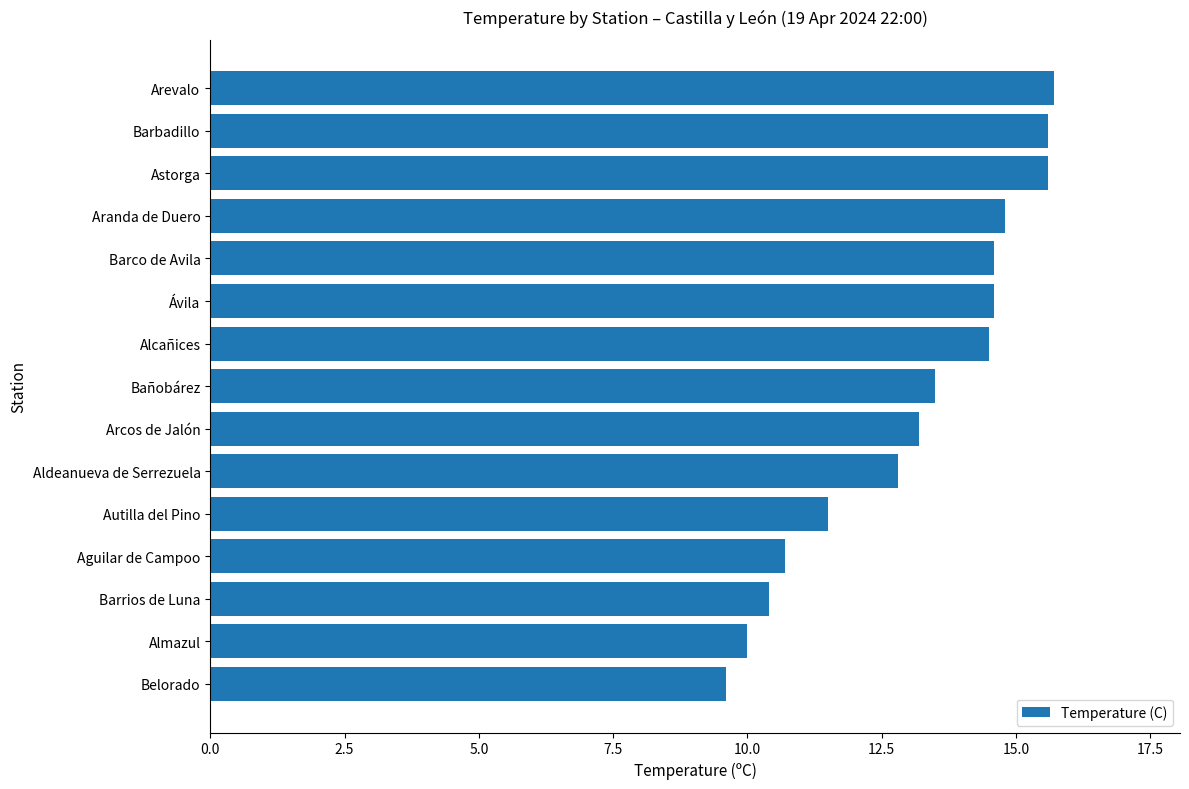

How many values exceed 13?

9